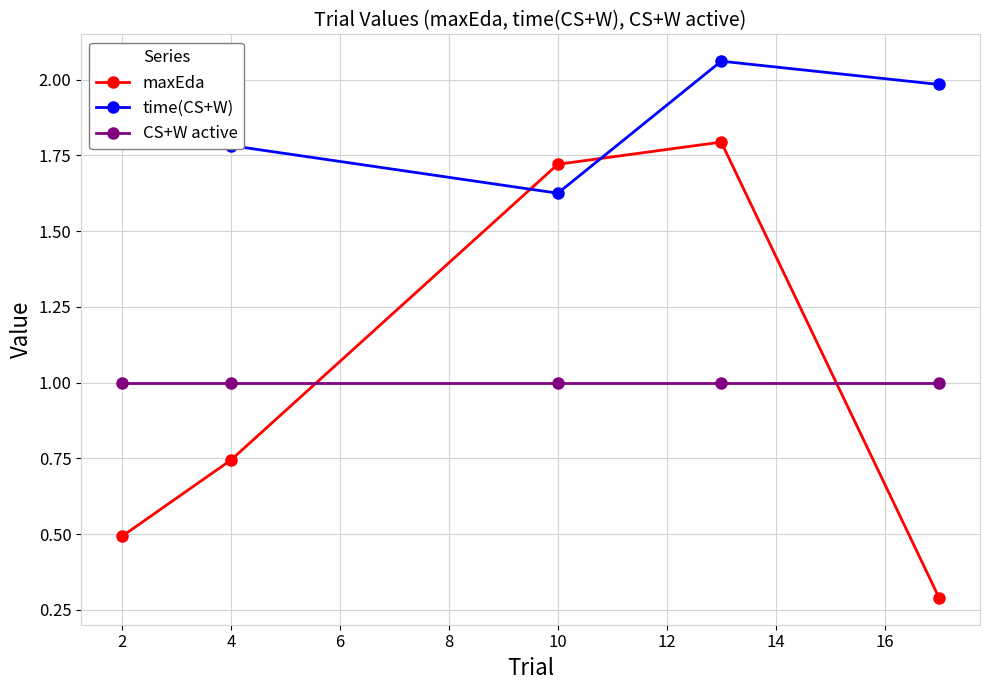

What is the minimum value shown in the chart?

0.3